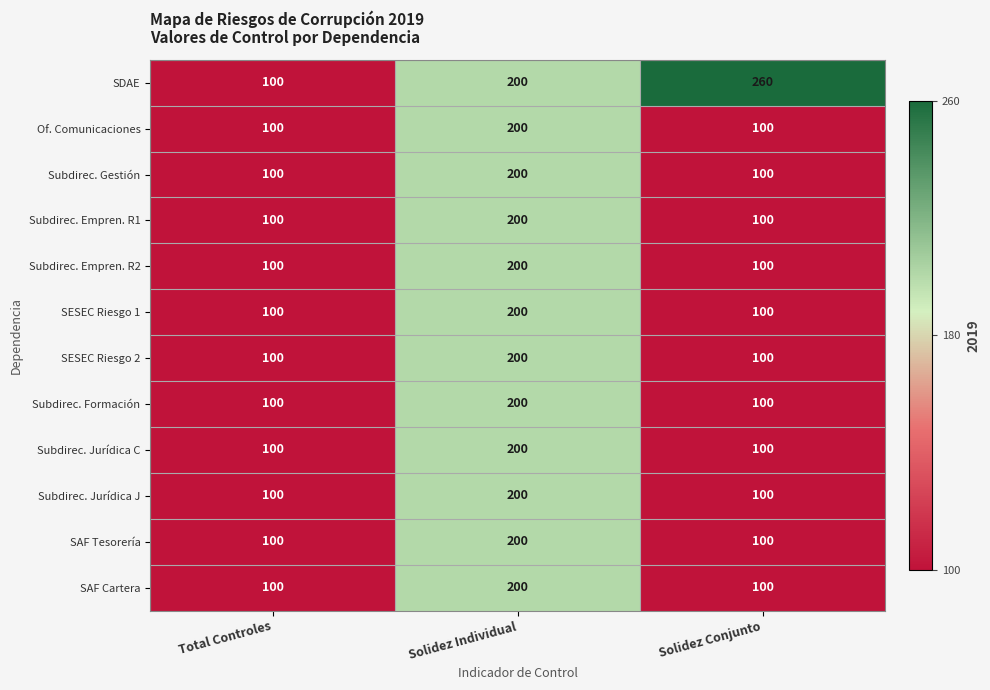

At which category is the sum across all series the highest?

Solidez Individual